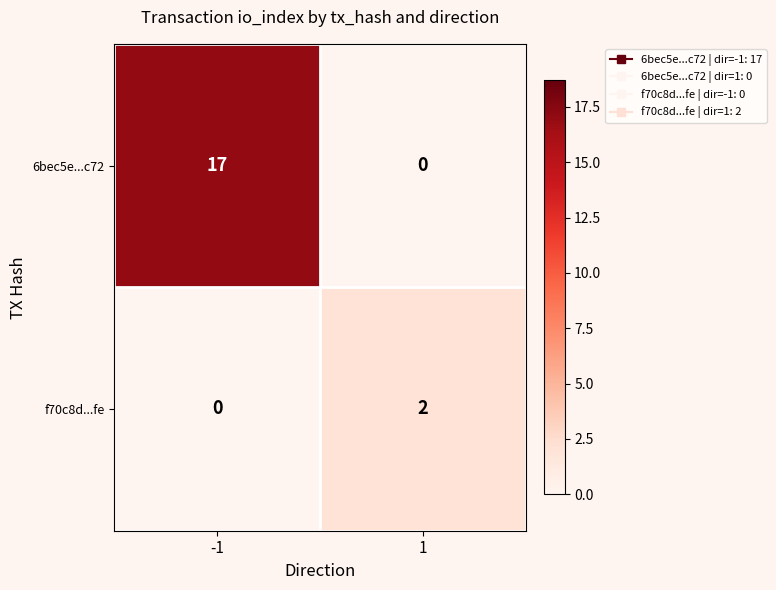

Between -1 and 1, which series saw the biggest shift?

6bec5e...c72